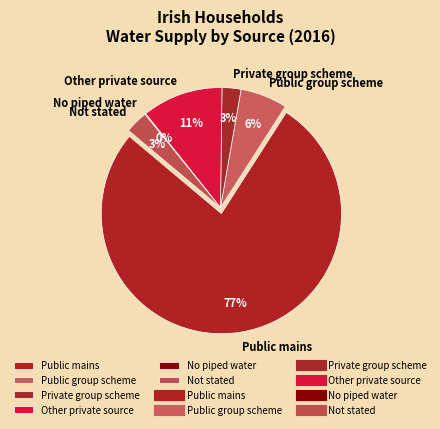

Which category has the smallest portion of the pie?

No piped water